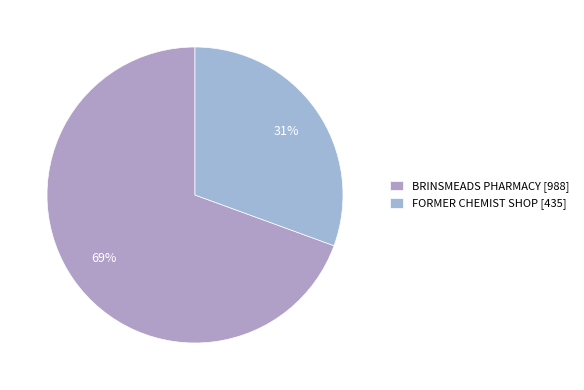

Which slice is the smallest?

FORMER CHEMIST SHOP